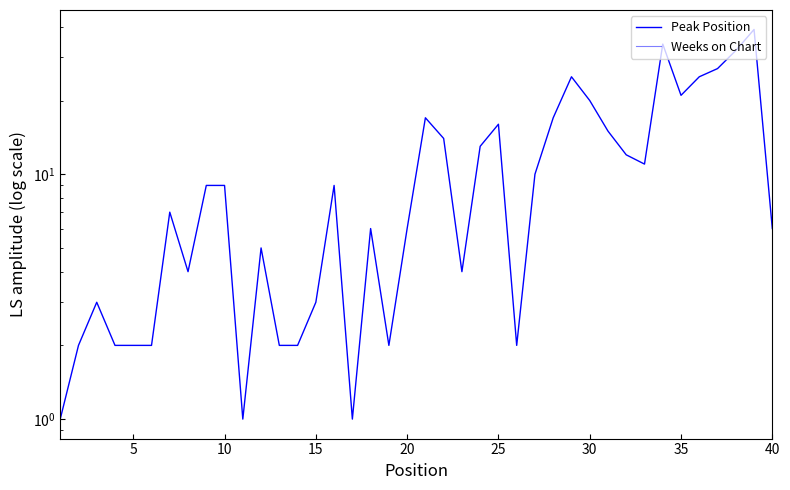

Which series has the largest total across all categories?

Peak Position